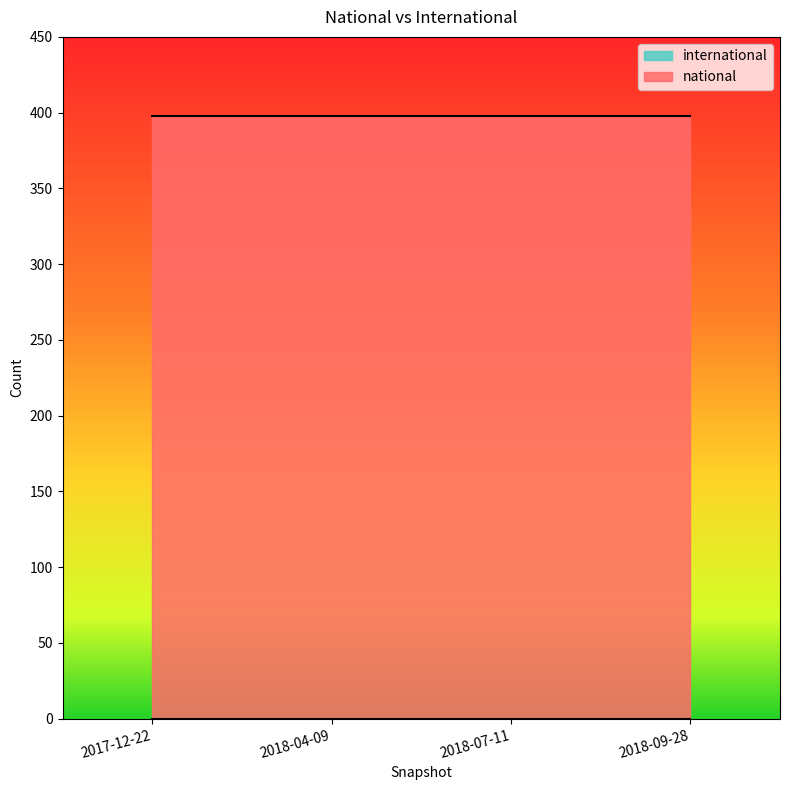

What is the lowest value of the national series?

398